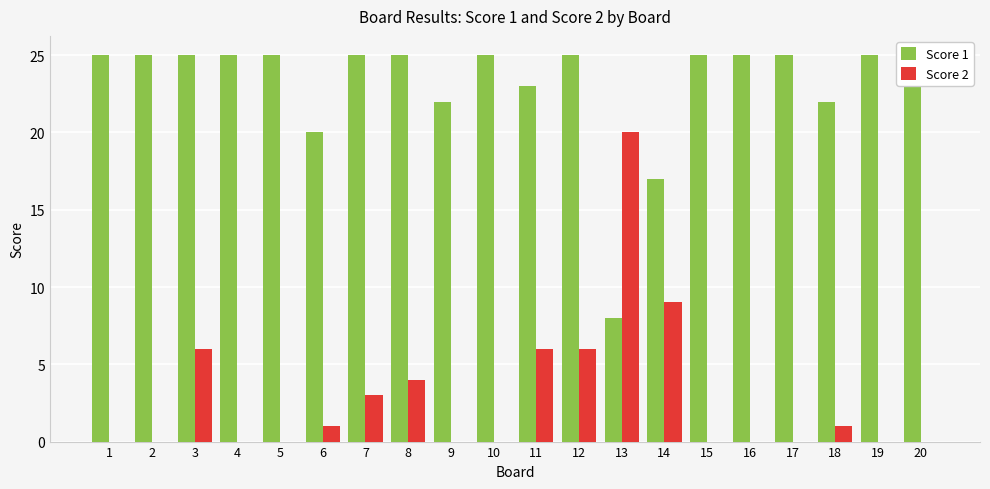

What are all the series names shown in the legend?

Score 1, Score 2